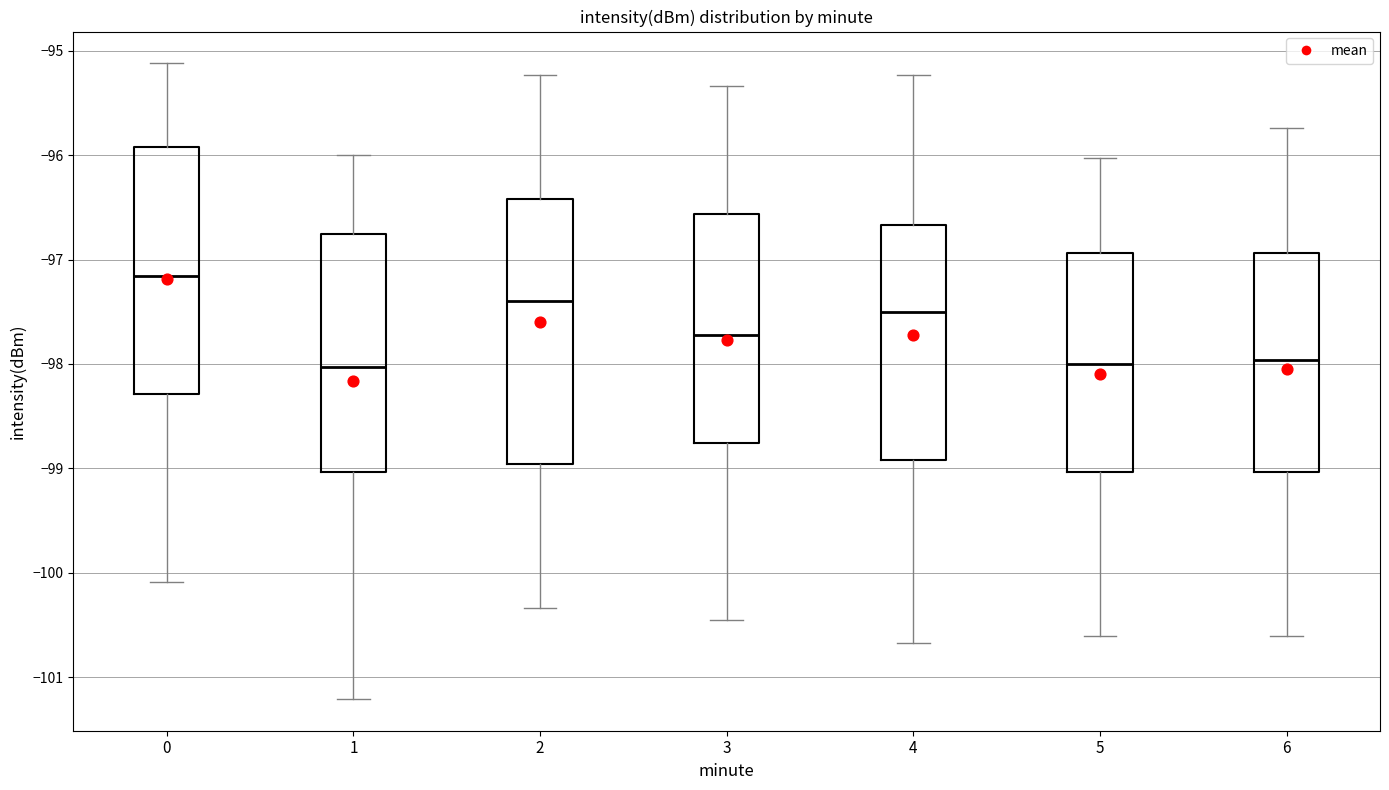

Reading left to right, read every box against the y-axis: the position of its median line, the range the box covers, and the ends of its whiskers. The values are not printed on the chart, so give them approximately, as read against the axis.

0: median -97.2, box -98.3 to -95.9, whiskers -100.1 to -95.1
1: median -98.0, box -99.0 to -96.8, whiskers -101.2 to -96.0
2: median -97.4, box -99.0 to -96.4, whiskers -100.3 to -95.2
3: median -97.7, box -98.8 to -96.6, whiskers -100.4 to -95.3
4: median -97.5, box -98.9 to -96.7, whiskers -100.7 to -95.2
5: median -98.0, box -99.0 to -96.9, whiskers -100.6 to -96.0
6: median -98.0, box -99.0 to -96.9, whiskers -100.6 to -95.7